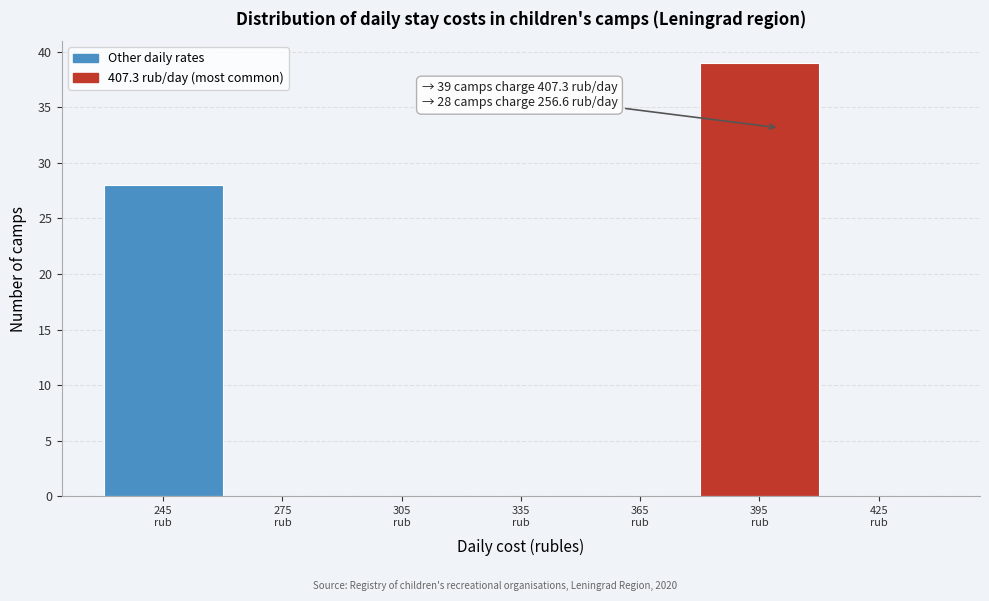

Which range on the x-axis has the tallest bar?

380 to 410